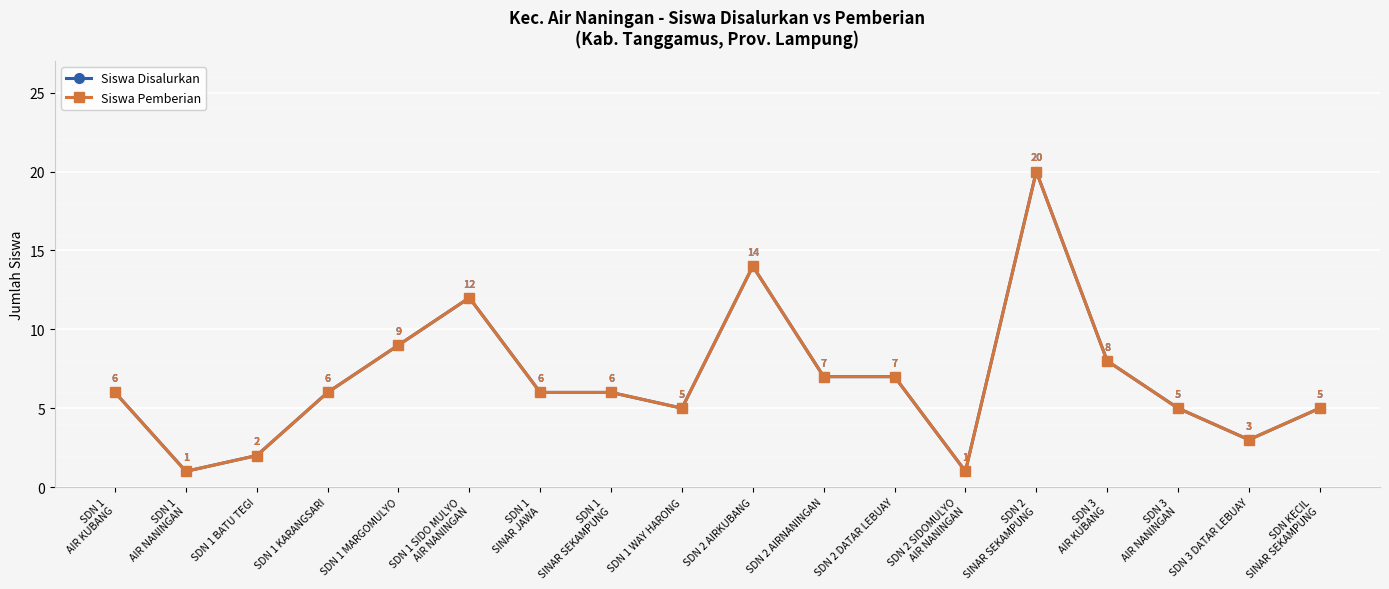

Does the chart have visible grid lines?

Yes